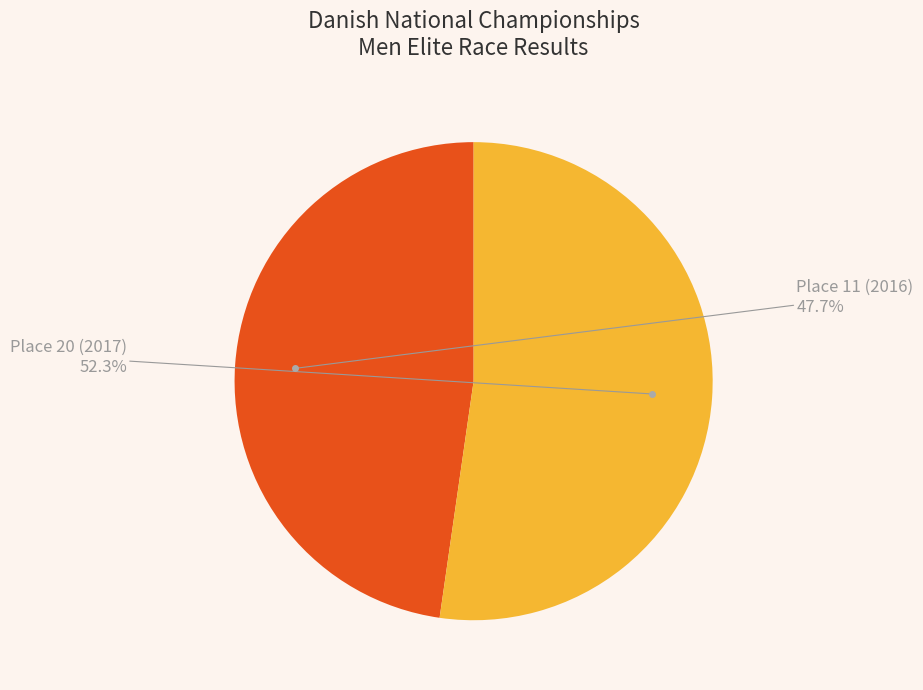

What is the ratio of the value at Place 20 (2017) to the value at Place 11 (2016)?

1.1